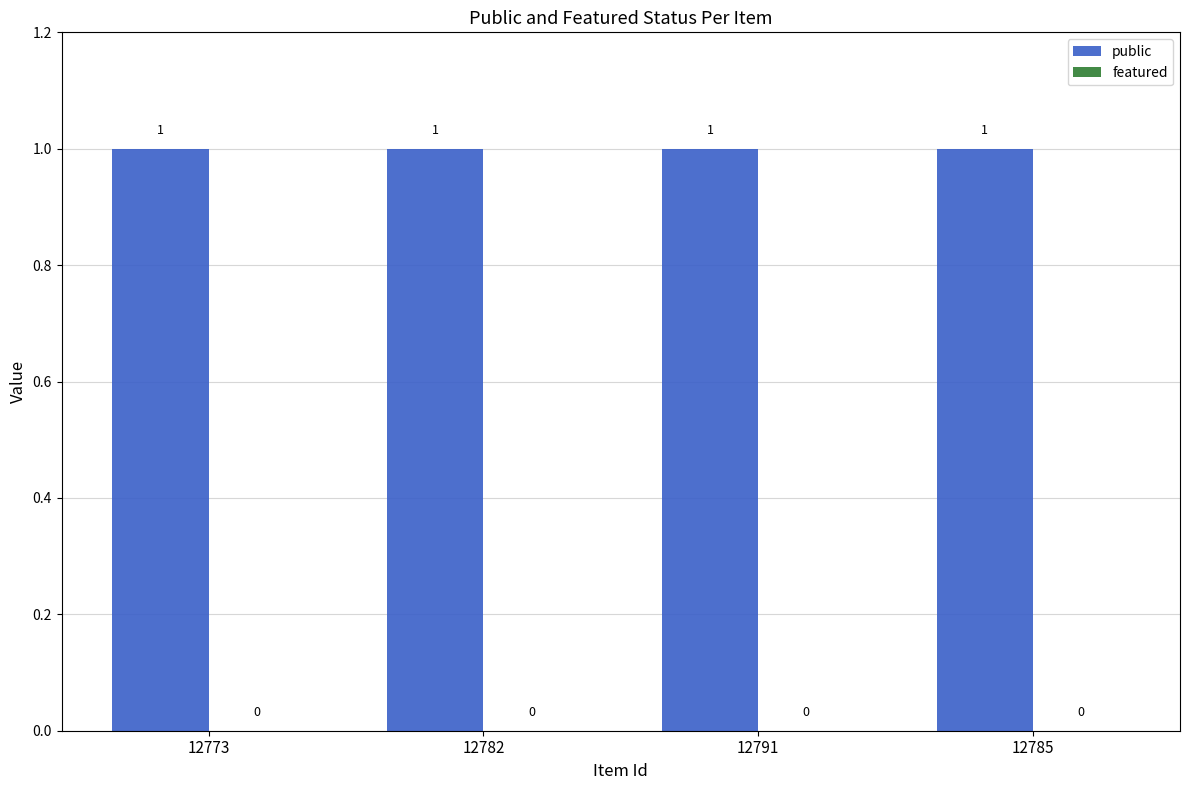

Does the chart contain any negative values?

No